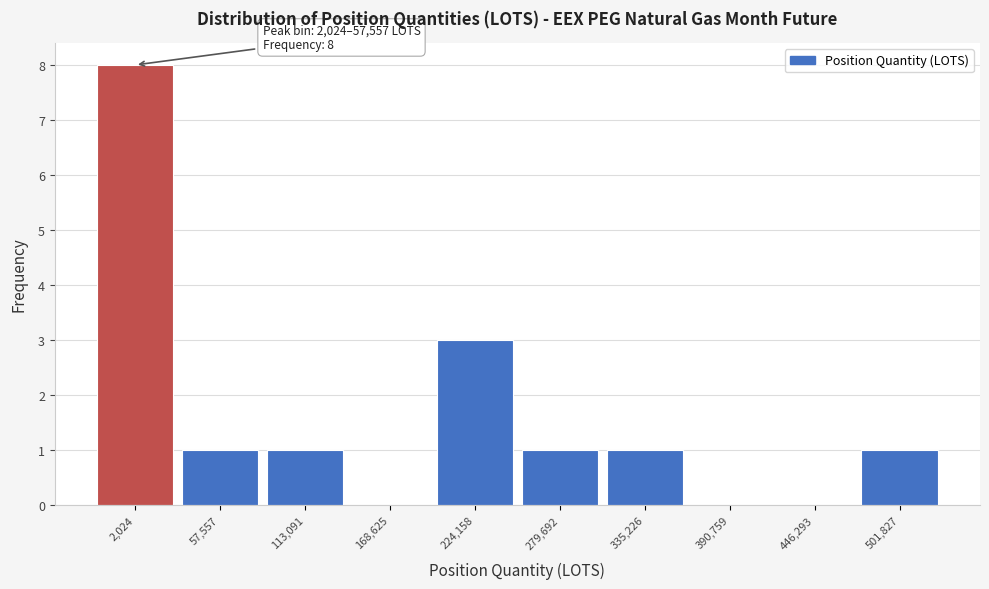

Reading right to left, transcribe all the data shown in this chart.

501,827=1	446,293=0	390,759=0	335,226=1	279,692=1	224,158=3	168,625=0	113,091=1	57,557=1	2,024=8